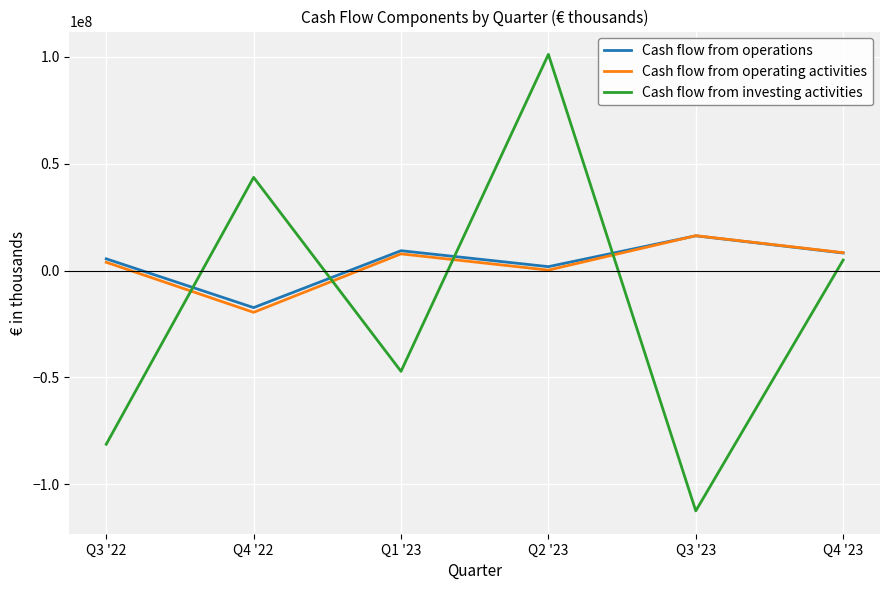

At which category does Cash flow from investing activities reach its first local valley?

Q1 '23